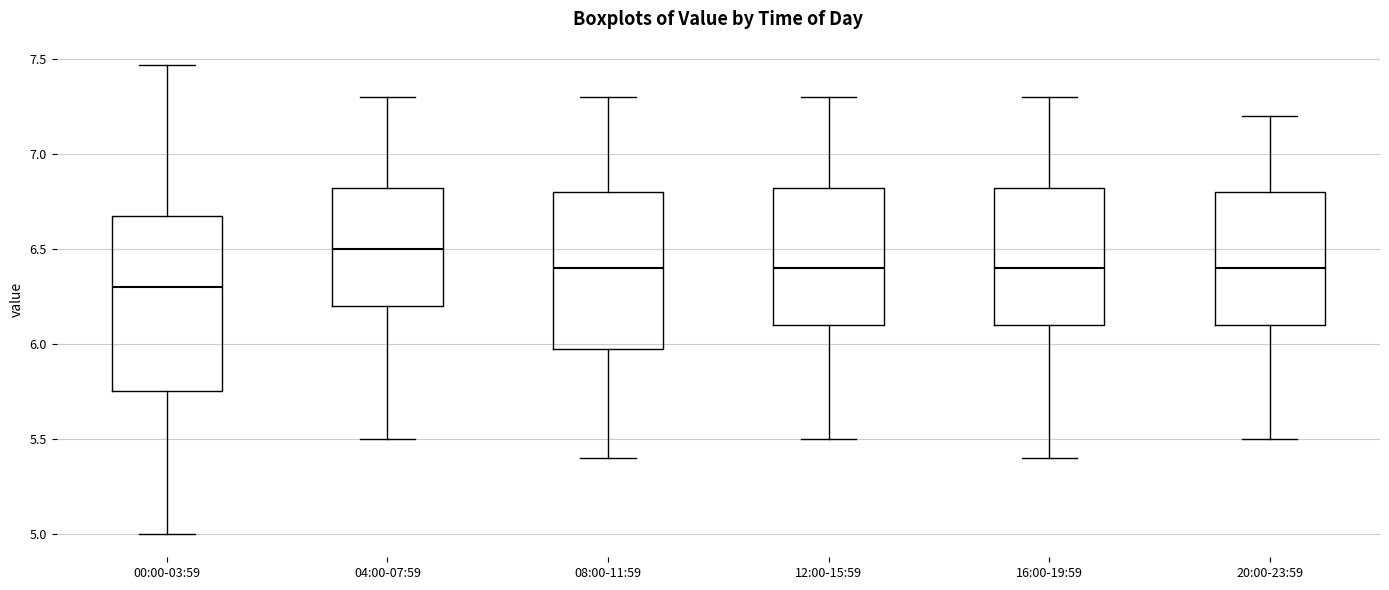

Where does the median line of the box for 16:00-19:59 sit on the y-axis? The values are not printed on the chart, so give them approximately, as read against the axis.

6.40